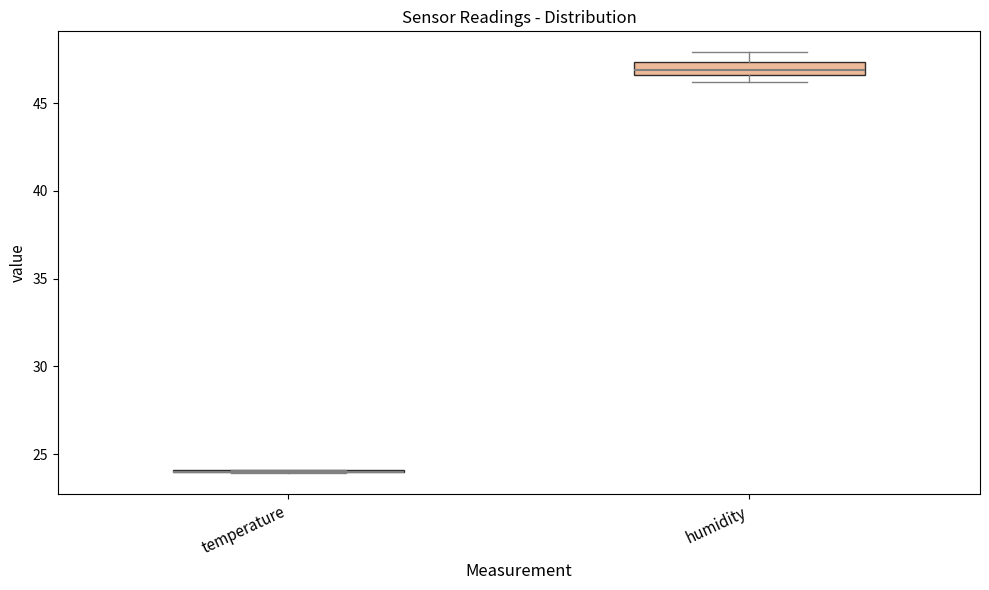

Comparing the boxes themselves (not the whiskers), which one is the tallest?

humidity